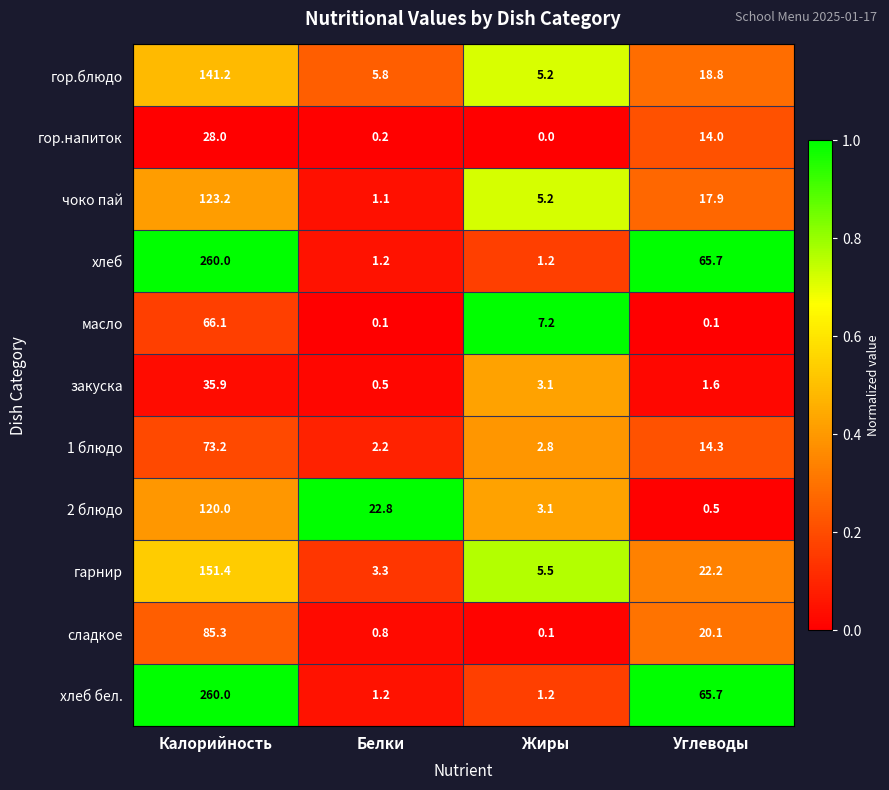

What is the difference between the гор.блюдо values at Калорийность and Белки?

135.4